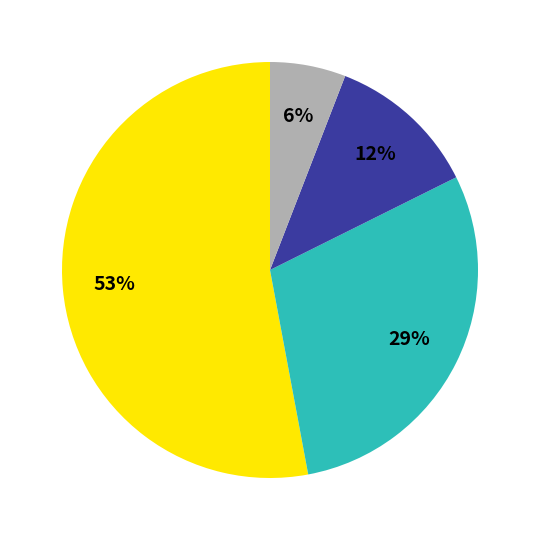

Is there a majority slice in this chart?

Yes